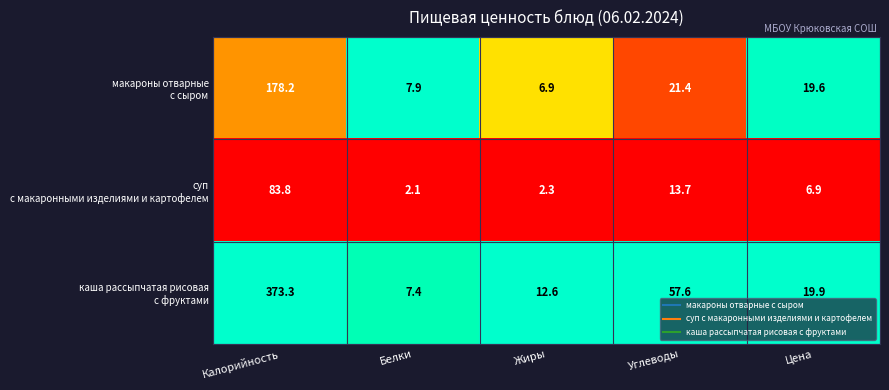

What is the smallest value displayed?

2.1